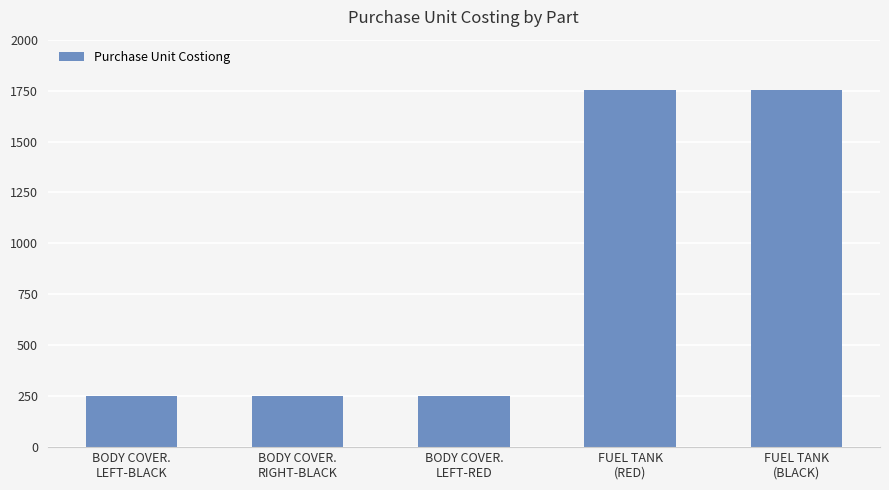

What is the difference between the values at FUEL TANK
(BLACK) and BODY COVER.
RIGHT-BLACK?

1502.8